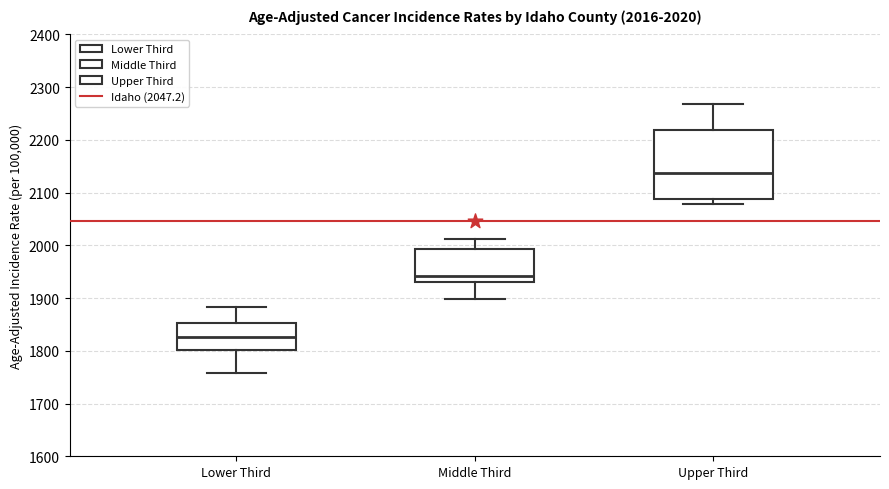

Comparing the boxes themselves (not the whiskers), which one is the tallest?

Upper Third